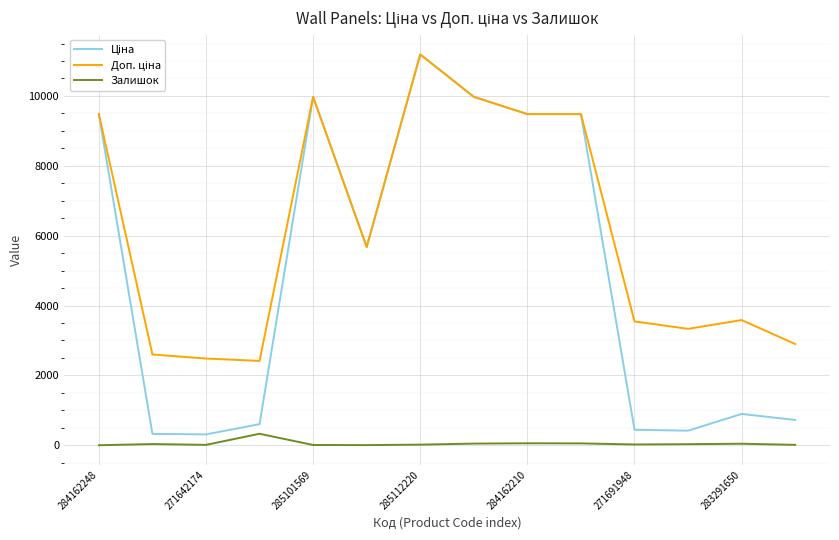

What is the maximum value for Залишок?

328.0